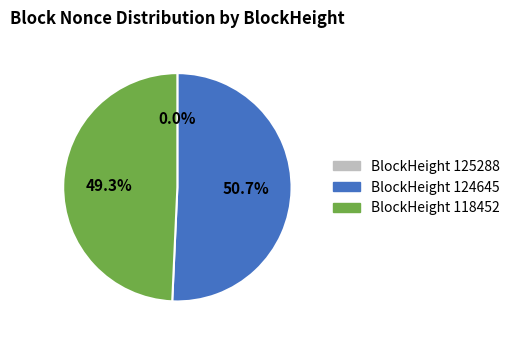

Does any single category account for the majority?

Yes